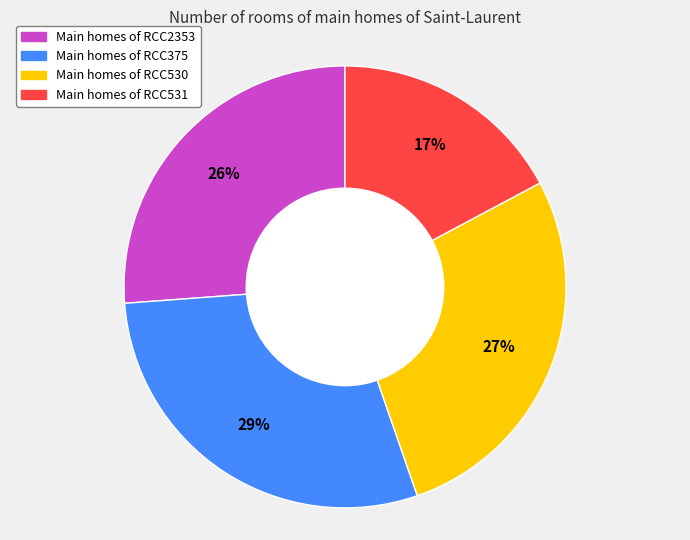

To the nearest percent, what is the average slice percentage?

25%